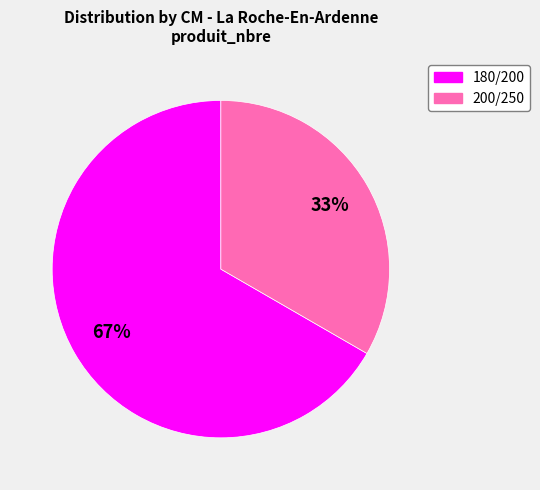

To the nearest percent, what is the average slice percentage?

50%